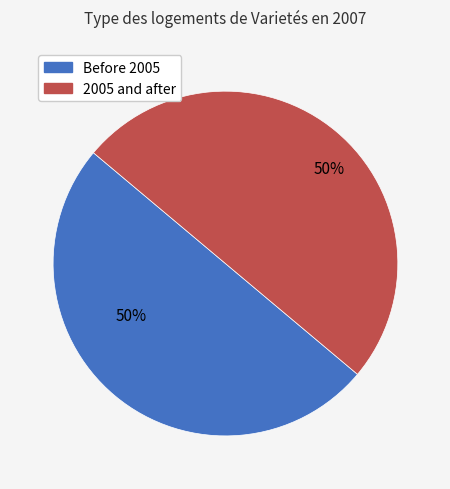

To the nearest percent, what is the average slice percentage?

50%